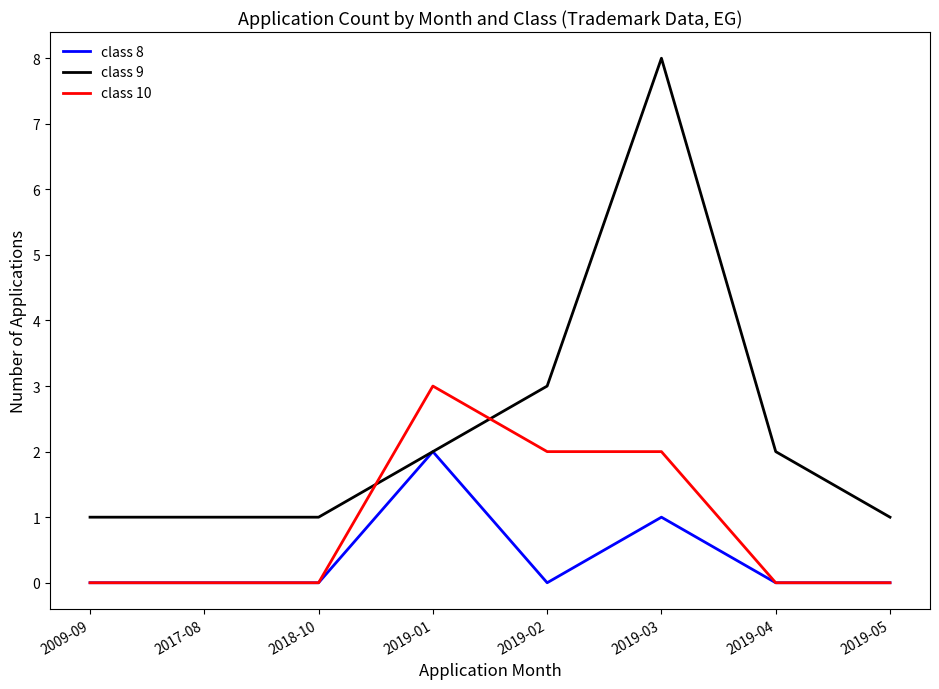

List the series in order of their peak value, highest first.

class 9, class 10, class 8